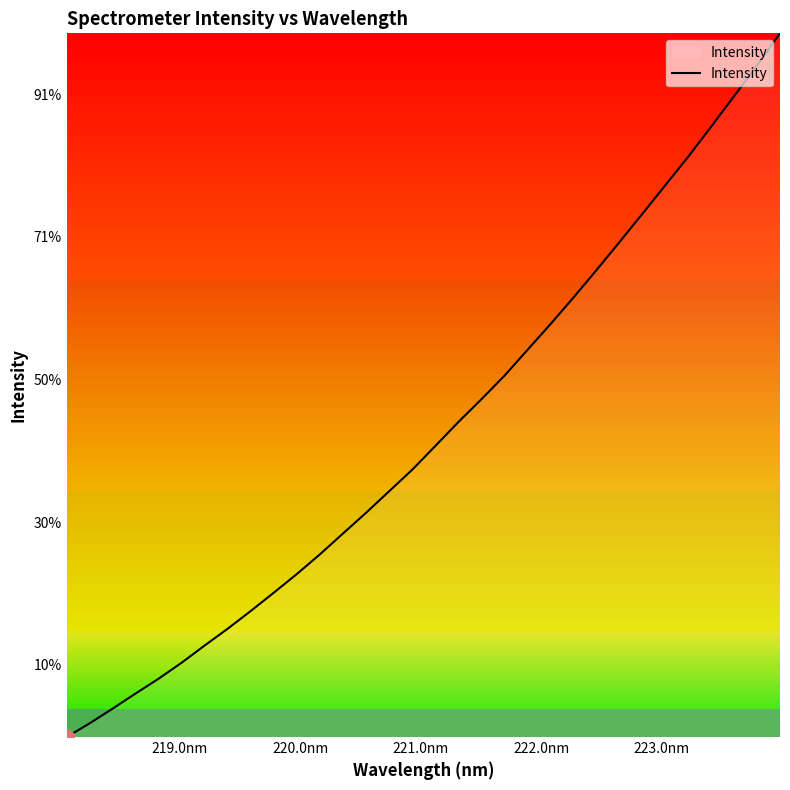

Does the chart display data point markers on the line(s)?

No